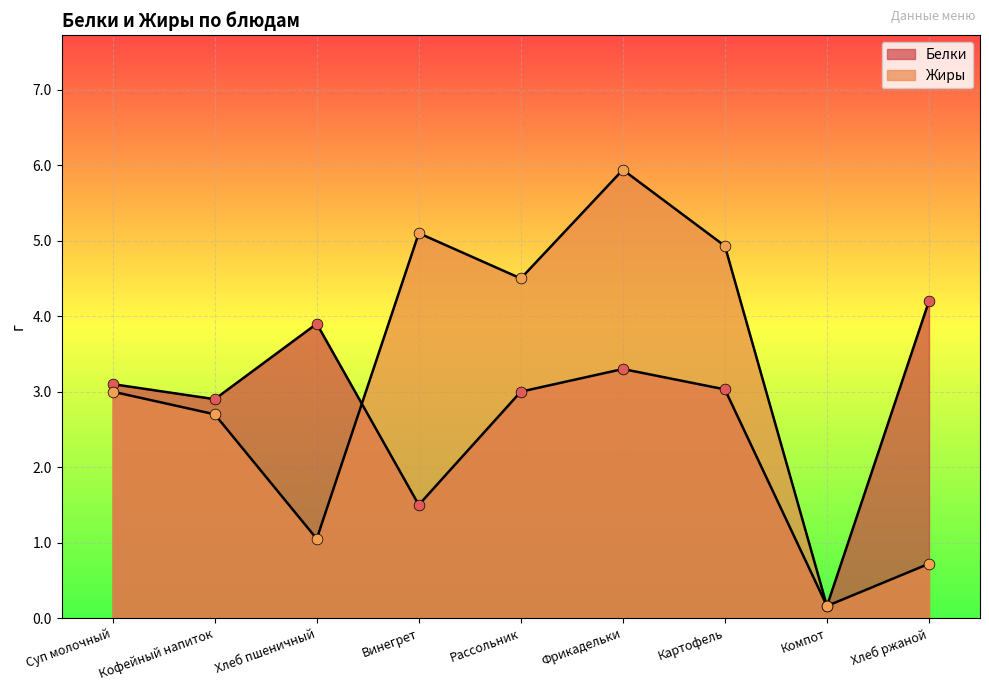

At how many categories does at least one series exceed 1?

8